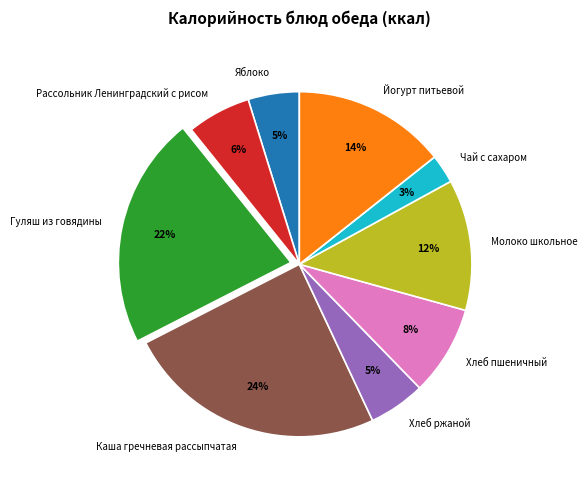

Which category has the smallest portion of the pie?

Чай с сахаром